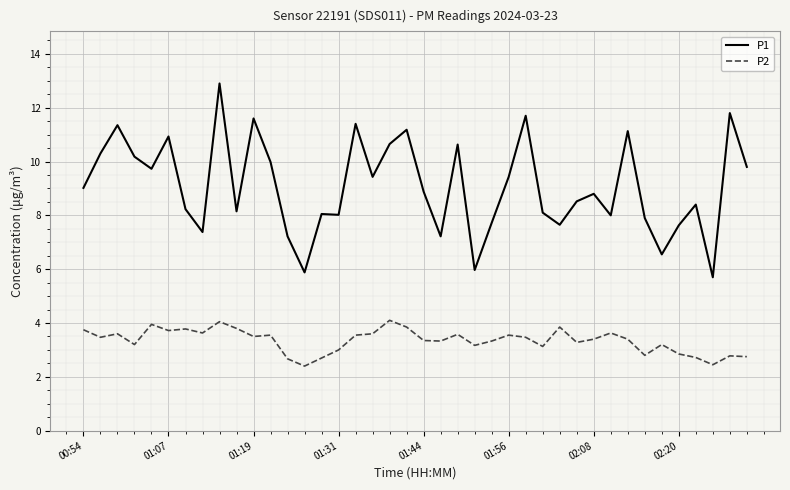

Which series has the largest total across all categories?

P1